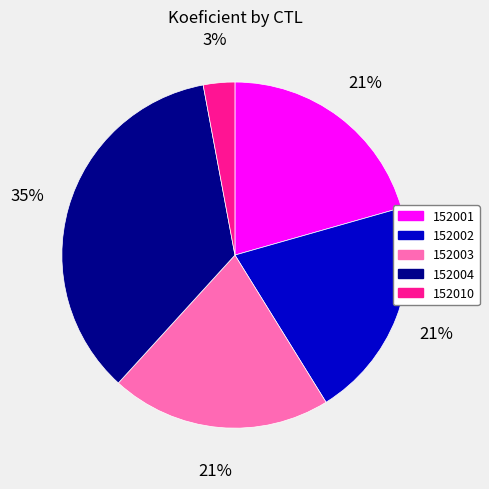

Is there a majority slice in this chart?

No